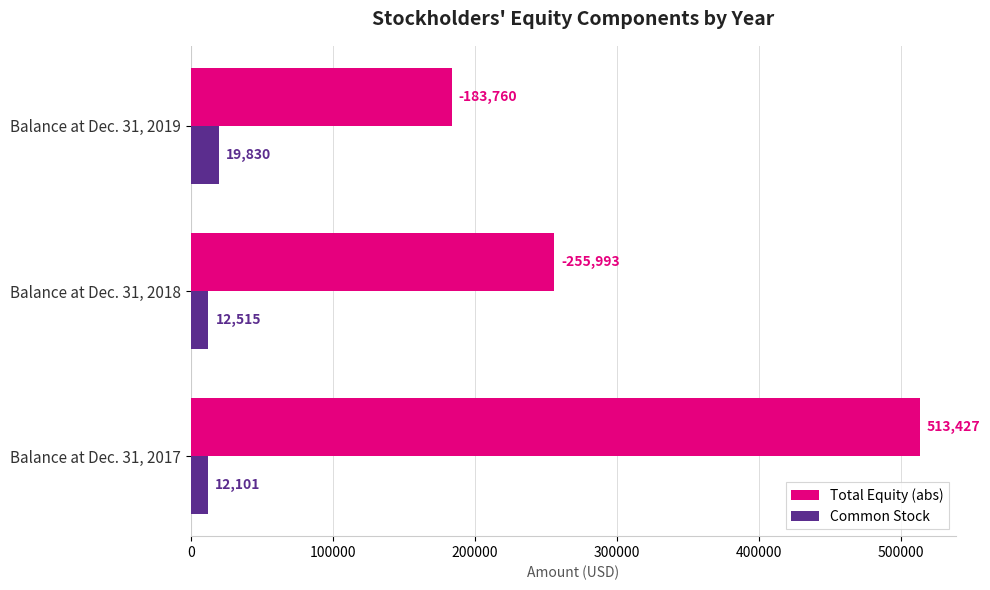

At how many categories does at least one series exceed 95977?

3